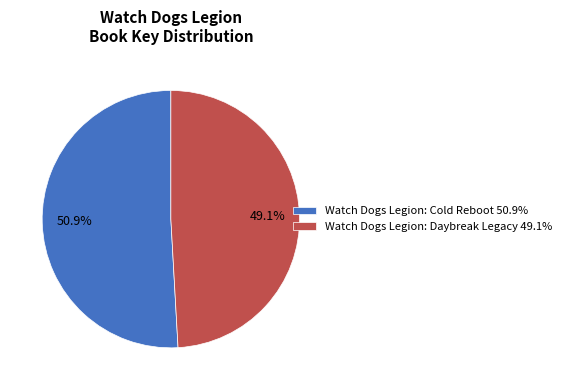

Which category has the smallest portion of the pie?

Watch Dogs Legion: Daybreak Legacy